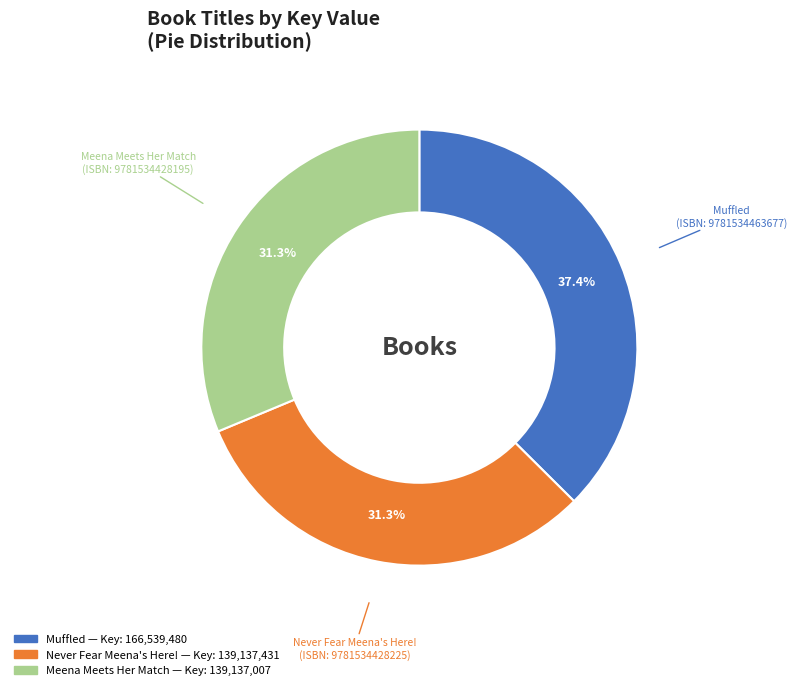

Is there any slice that represents more than half of the pie?

No